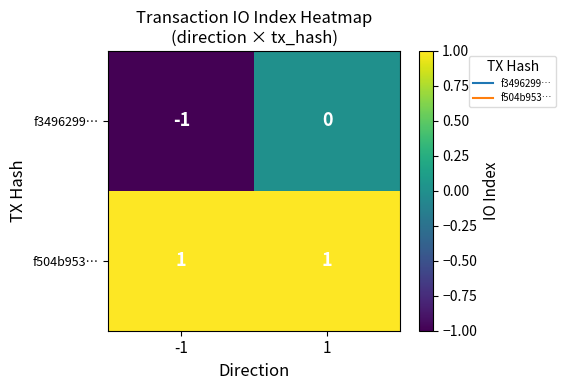

The f3496299… series shows -1 at -1. True or false?

True